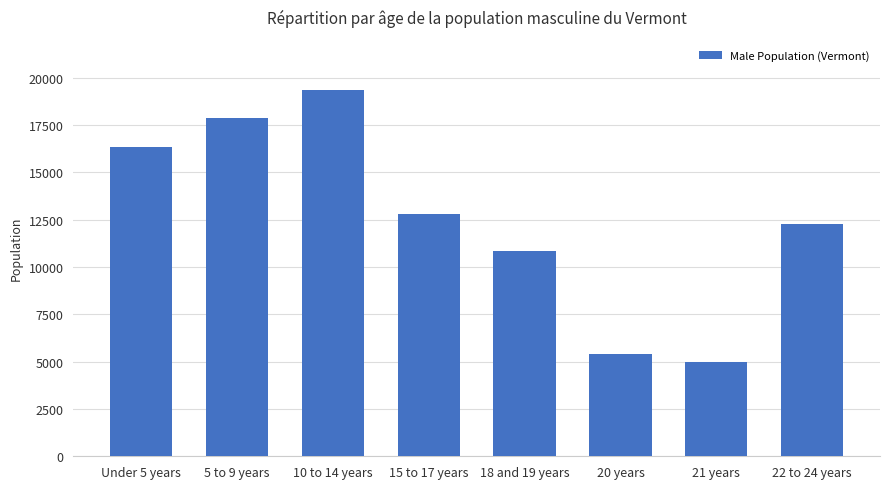

What is the approximate value at 20 years, to the nearest 10?

5420